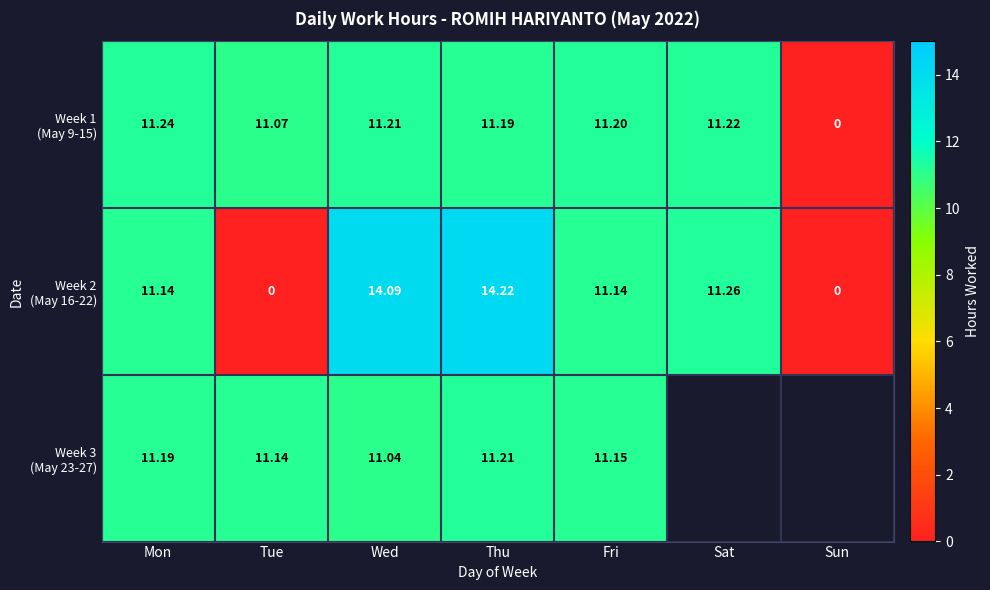

What is the difference between the highest and lowest values at Thu?

3.0